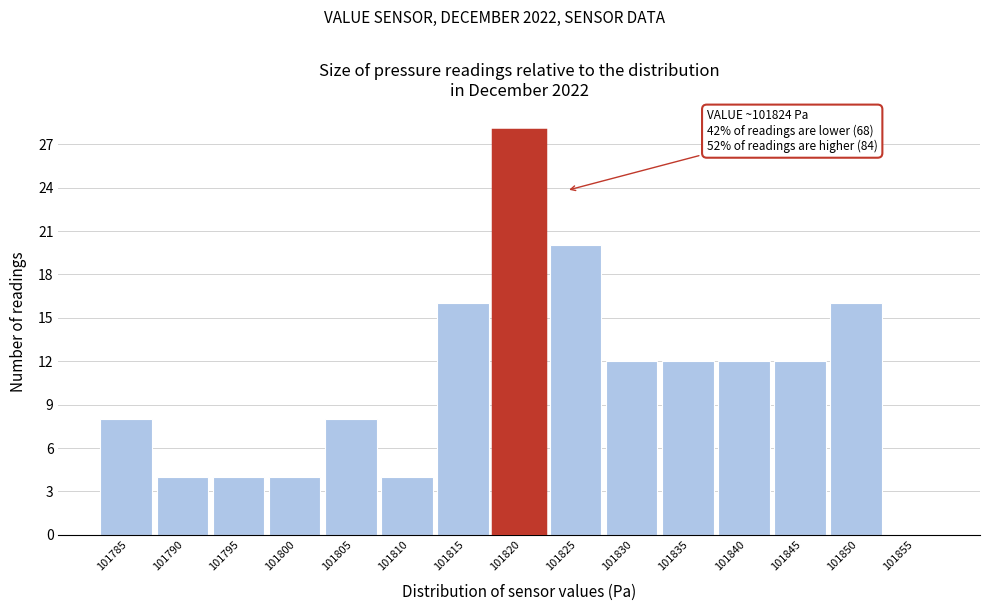

What is the change in value from 101795 to 101815?

+12